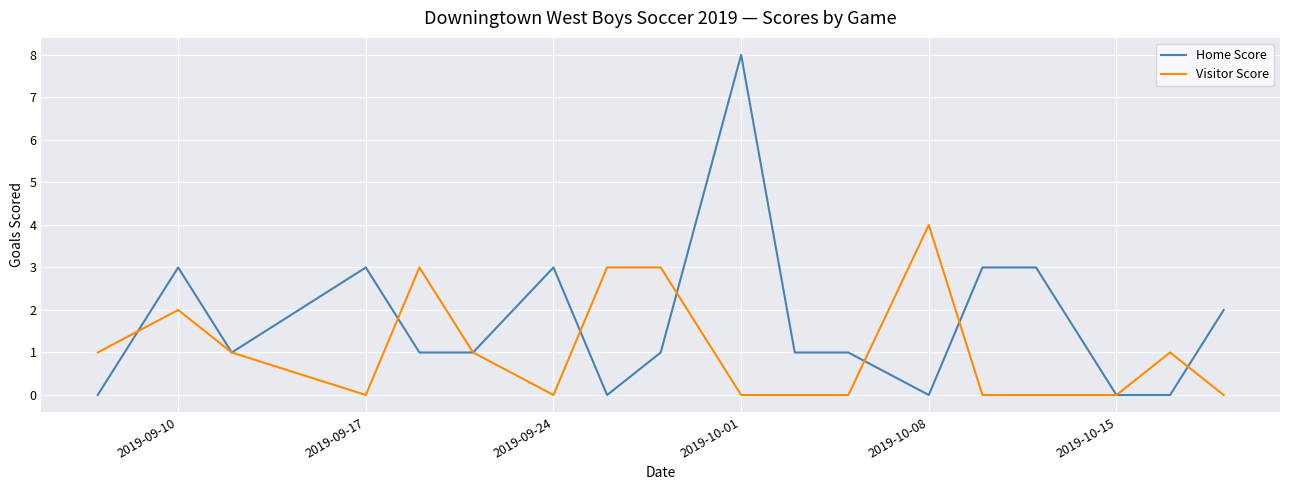

How many lines are shown in the chart?

2